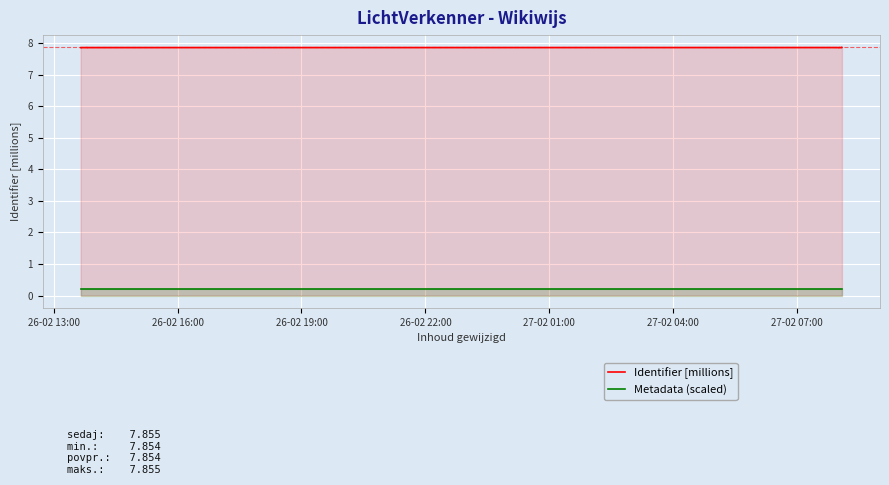

Rank the series by their average value, from lowest to highest.

Metadata (scaled), Identifier [millions]